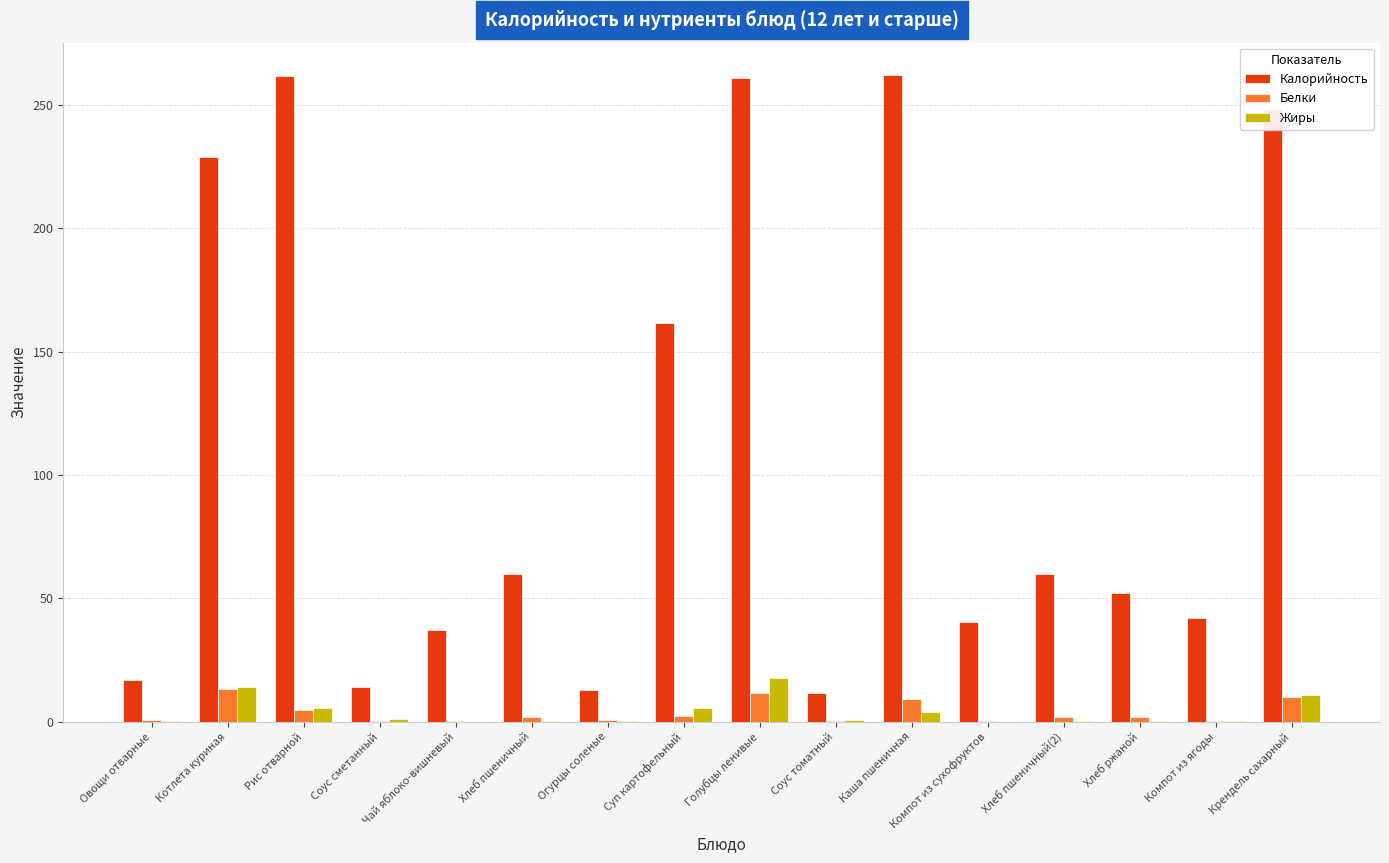

Is it true that Жиры equals 0.0 at Чай яблоко-вишневый?

True